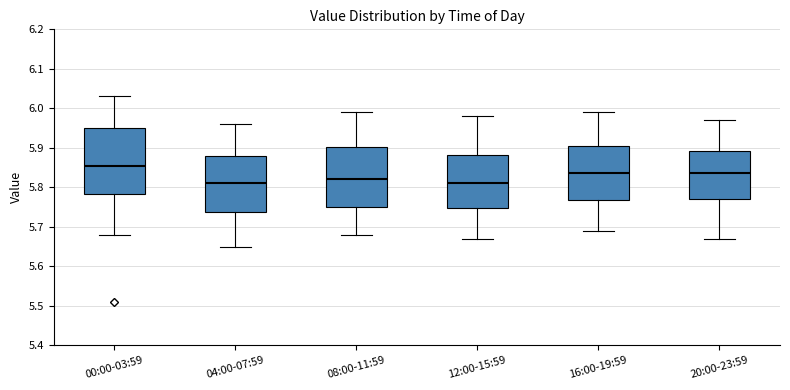

Which box is the tallest, from its lower edge to its upper edge?

00:00-03:59